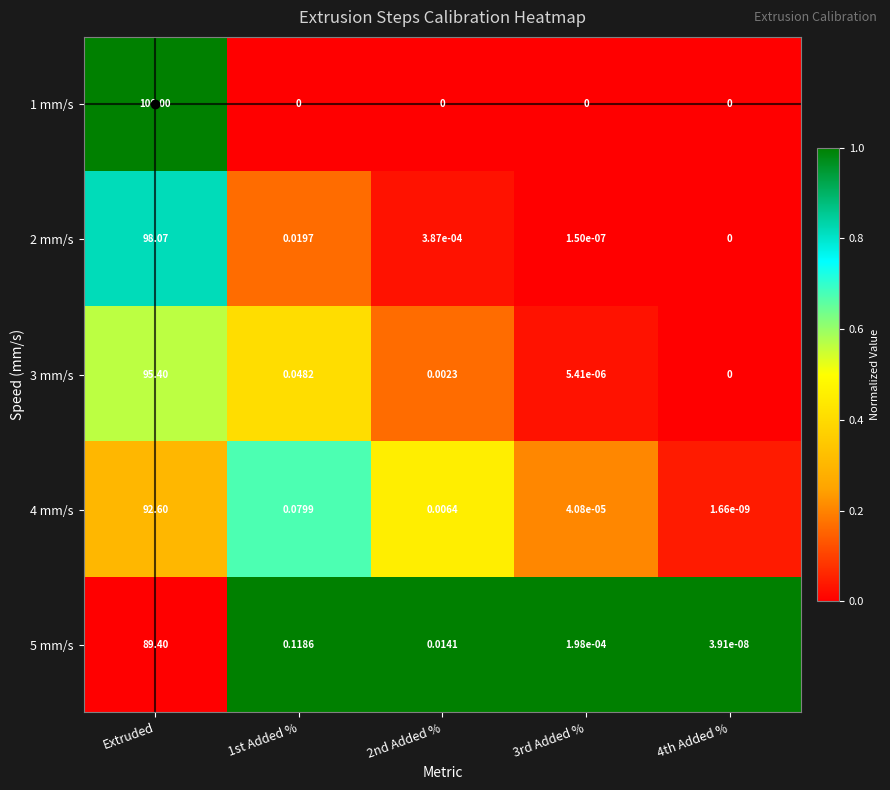

Is the value of 1 mm/s at 1st Added % greater than the value of 5 mm/s at 2nd Added %?

No